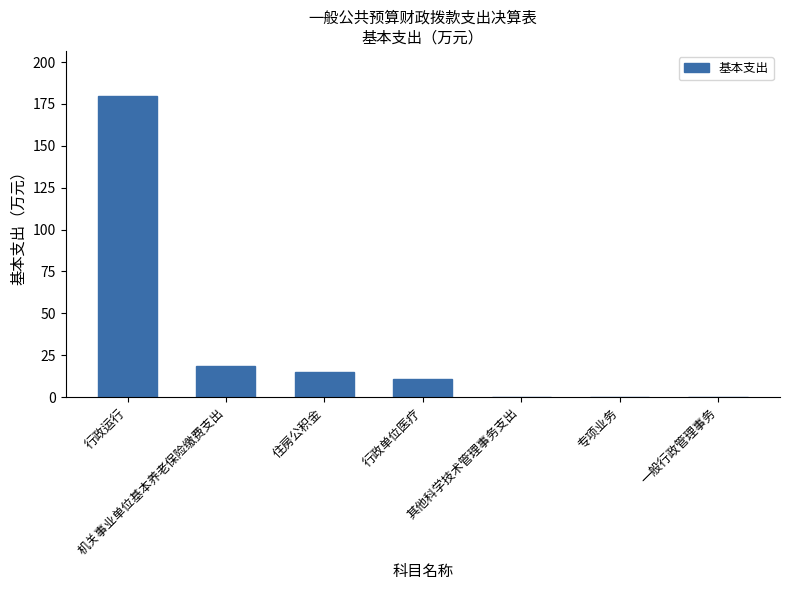

Between 行政单位医疗 and 其他科学技术管理事务支出, which is larger?

行政单位医疗